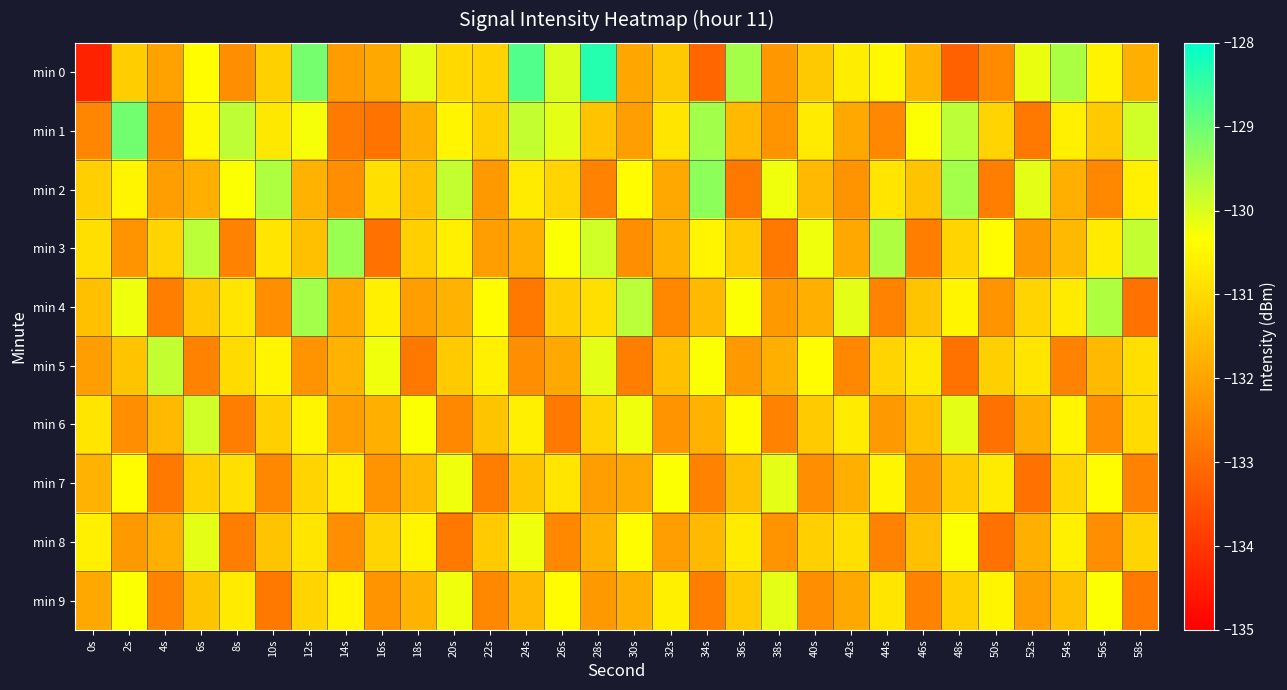

Which series changed the most between 18s and 34s?

min 0